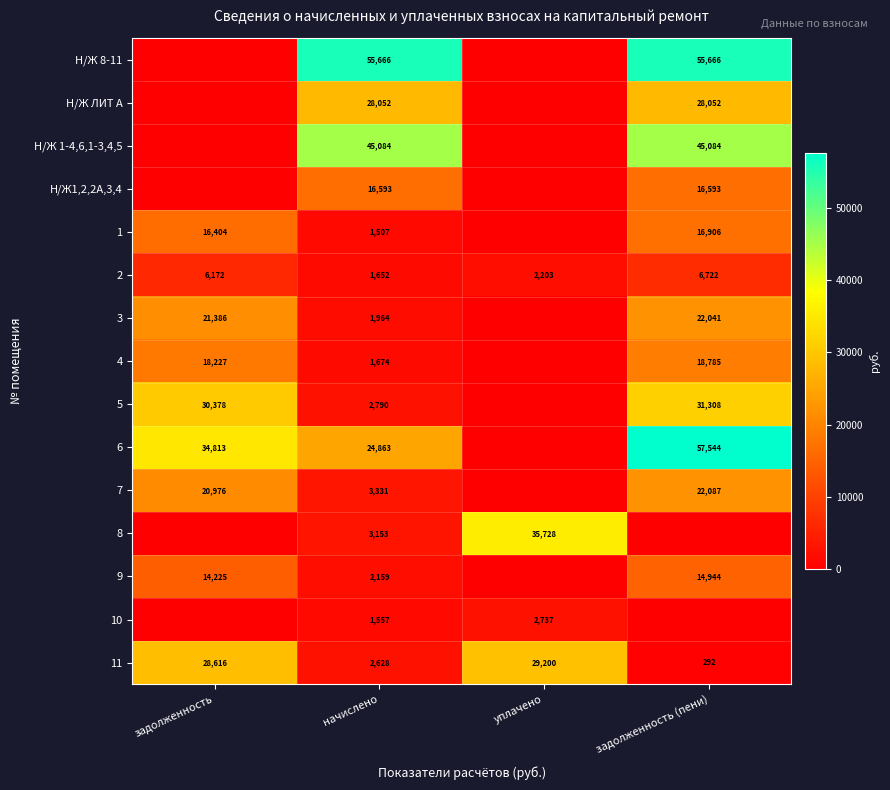

Read the 2 value at начислено, to the nearest 10.

1650